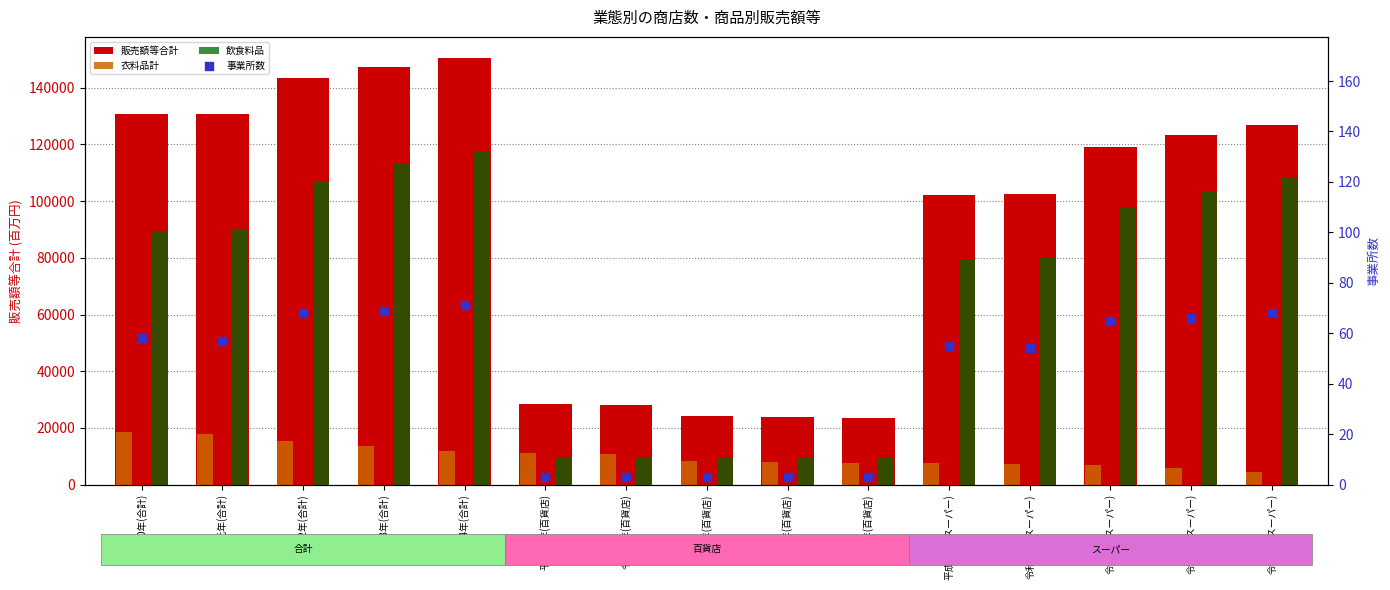

What are all the series names shown in the legend?

販売額等合計, 衣料品計, 飲食料品, 事業所数